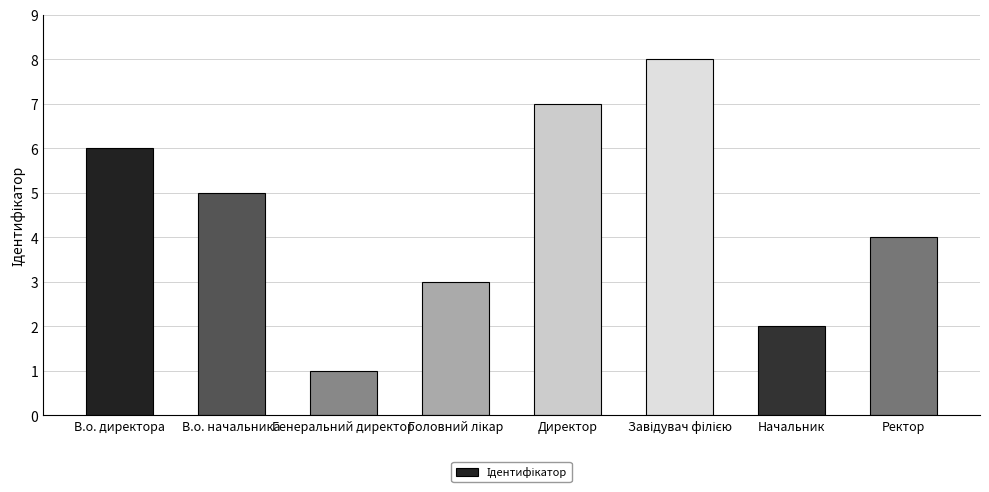

Reading left to right, transcribe all the data shown in this chart.

6	5	1	3	7	8	2	4